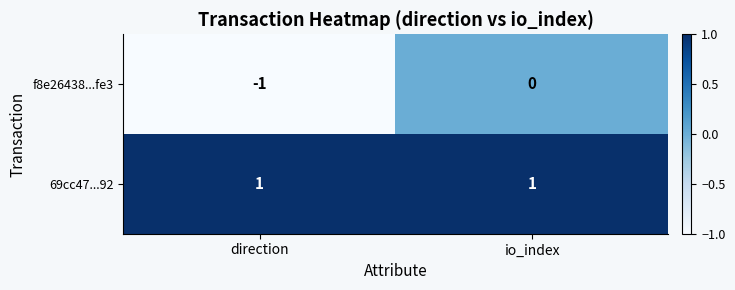

Which label corresponds to the smallest value in the chart?

direction